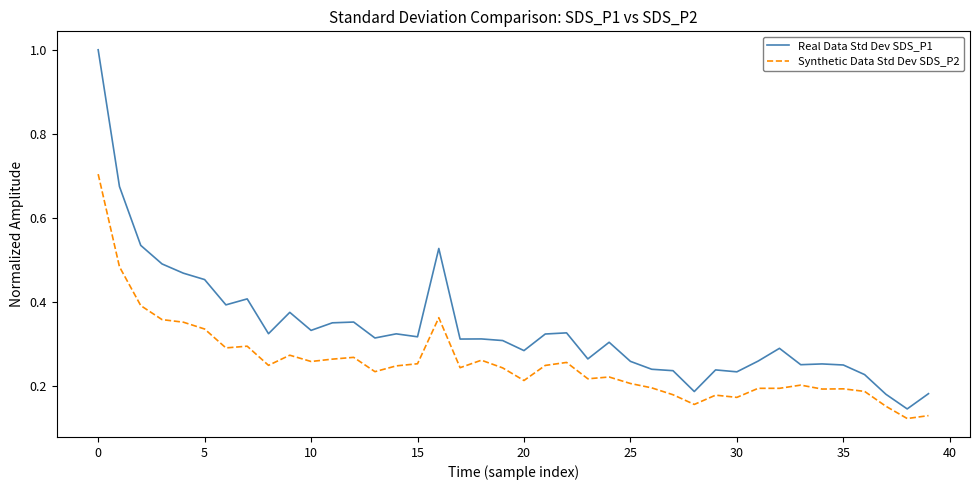

True or false: Synthetic Data Std Dev SDS_P2 and Real Data Std Dev SDS_P1 intersect in this chart.

False